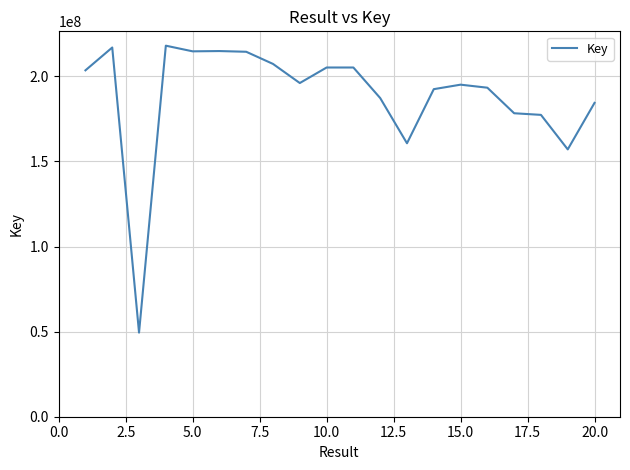

What is the minimum value shown in the chart?

49418624